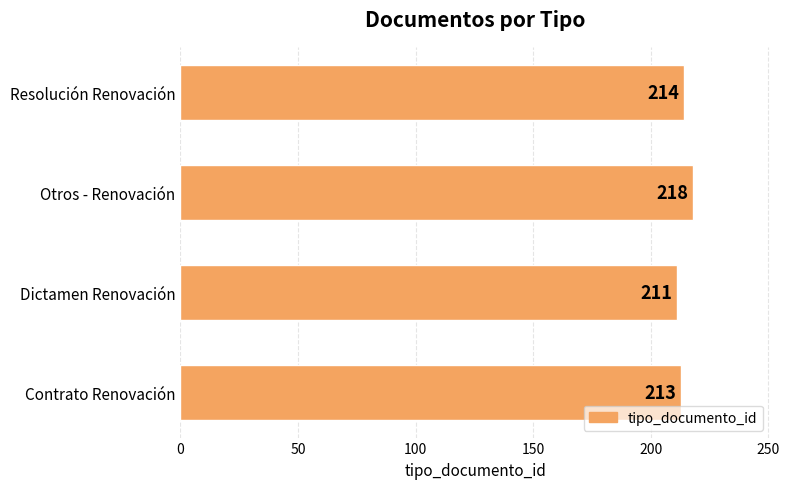

Count the values in the range 213 to 218.

3